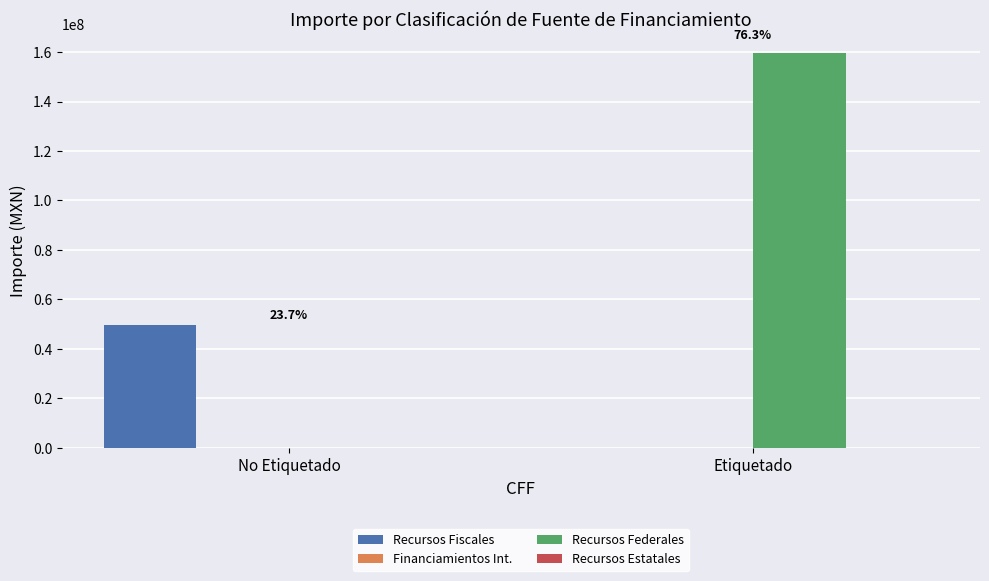

Between No Etiquetado and Etiquetado, which series saw the biggest shift?

Recursos Federales